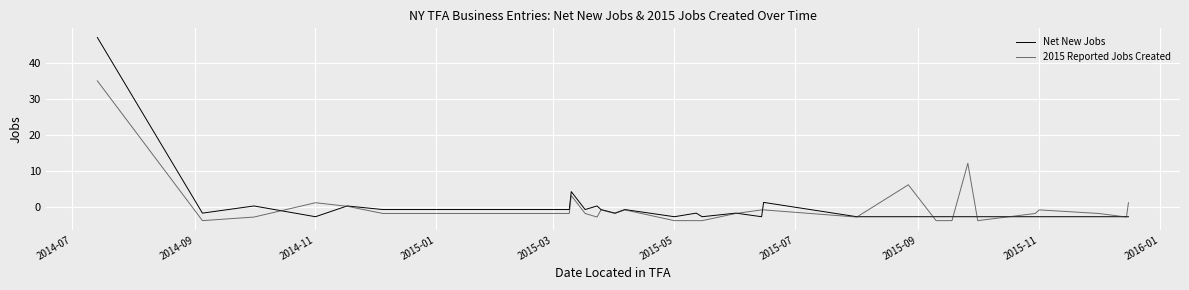

What are all the series names shown in the legend?

Net New Jobs, 2015 Reported Jobs Created